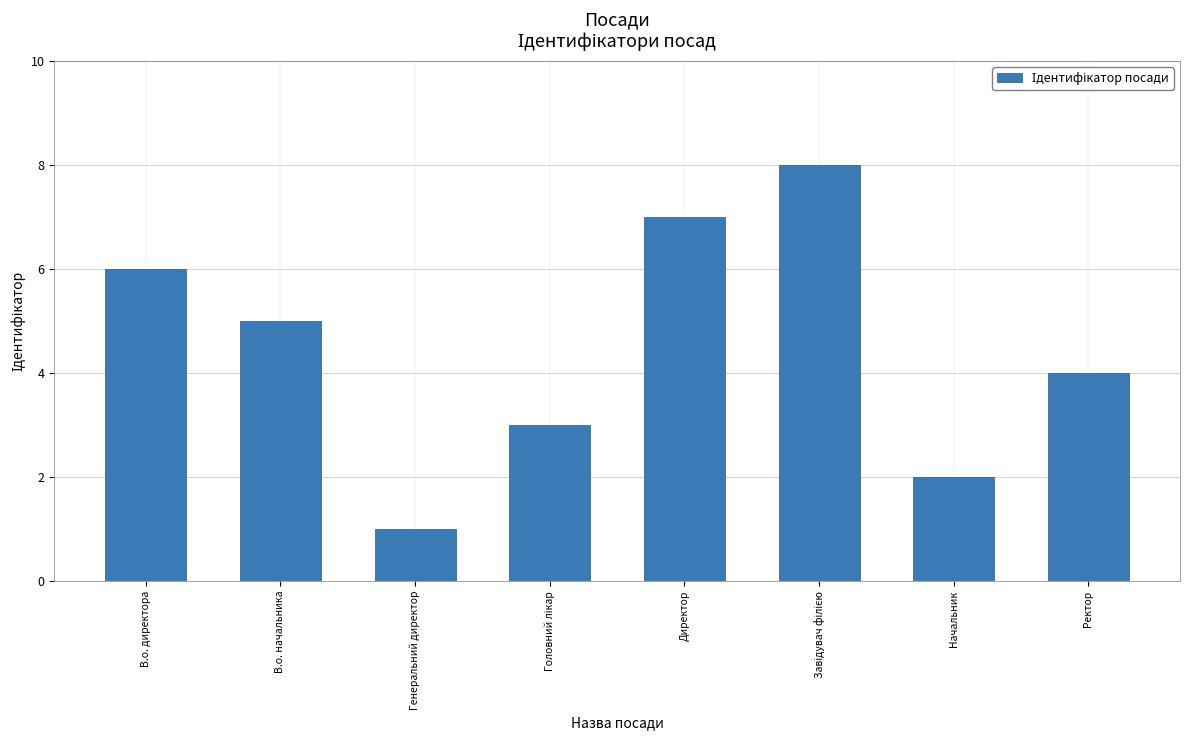

Reading left to right, transcribe all the data shown in this chart.

6	5	1	3	7	8	2	4